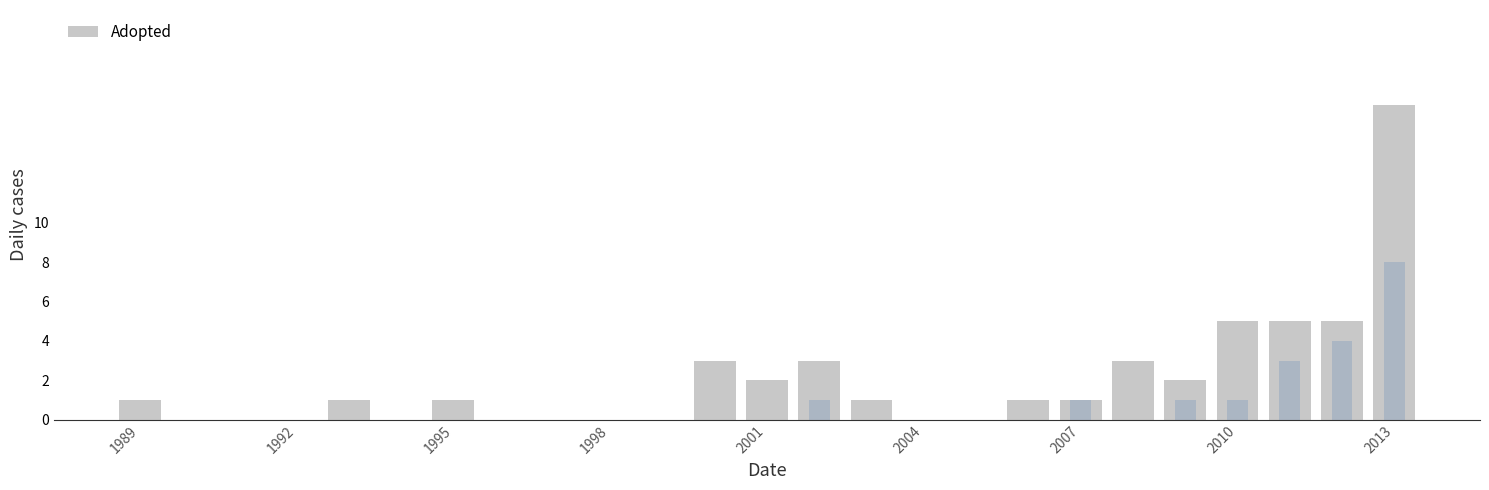

Reading right to left, transcribe all the data shown in this chart.

16	5	5	5	2	3	1	1	0	0	1	3	2	3	0	0	0	0	1	0	1	0	0	0	1